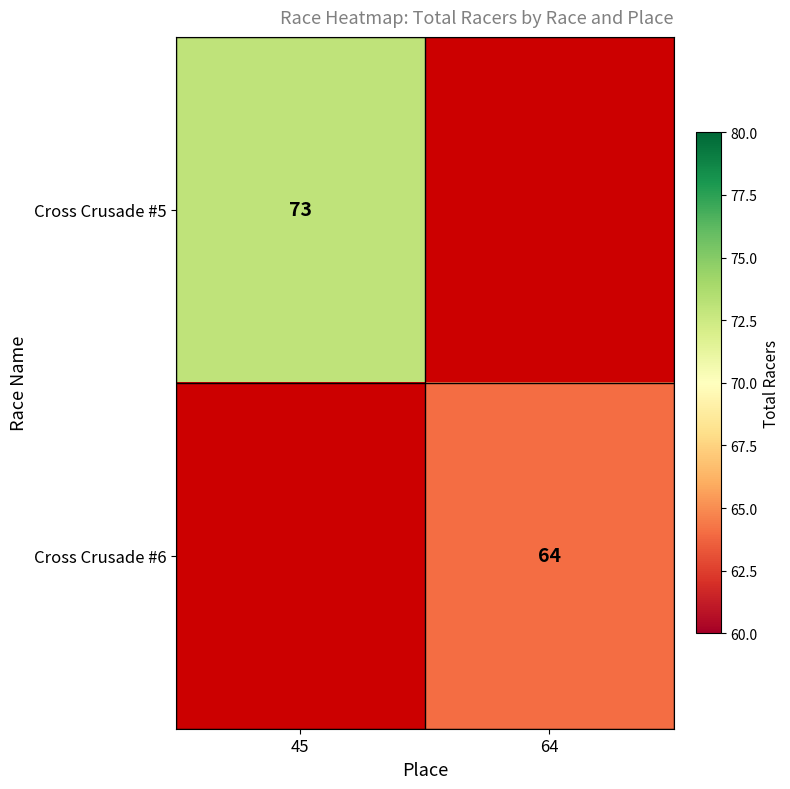

Is the value of Cross Crusade #5 at 45 greater than the value of Cross Crusade #6 at 64?

Yes